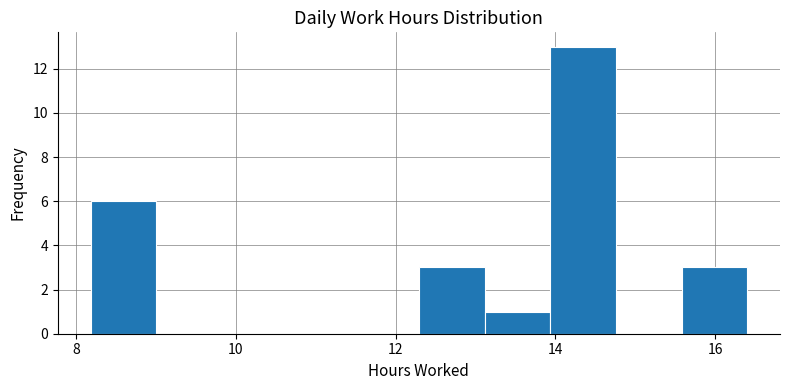

Reading left to right, list every bar in this chart as the range it spans on the x-axis followed by its height. Neither the bar edges nor the heights are printed on the chart, so give them approximately, as read against the axes.

8.2 to 9.0: 6
9.0 to 9.8: 0
9.8 to 10.6: 0
10.6 to 11.4: 0
11.4 to 12.2: 0
12.2 to 13.2: 3
13.2 to 14.0: 1
14.0 to 14.8: 13
14.8 to 15.6: 0
15.6 to 16.4: 3